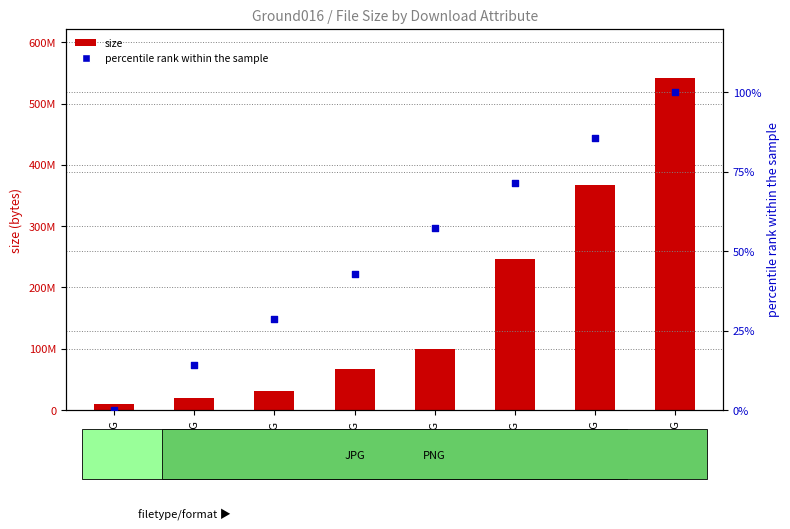

Is the value of percentile rank within the sample at 2K-PNG greater than the value of size at 1K-JPG?

No